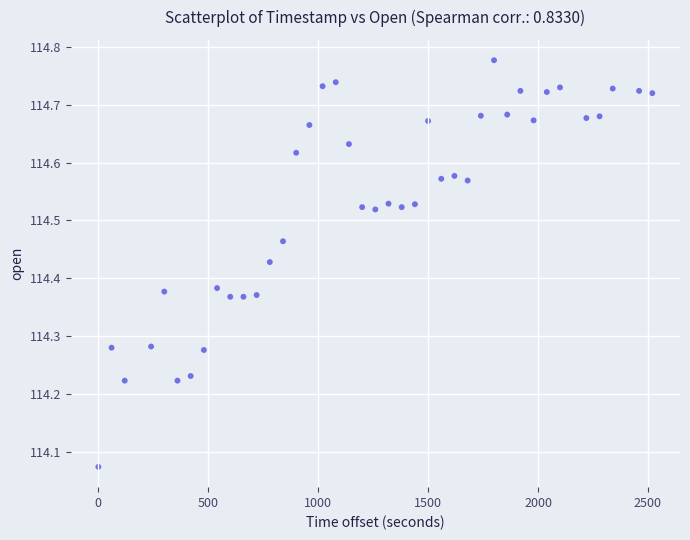

What is the range of Y values (max minus min)?

0.7